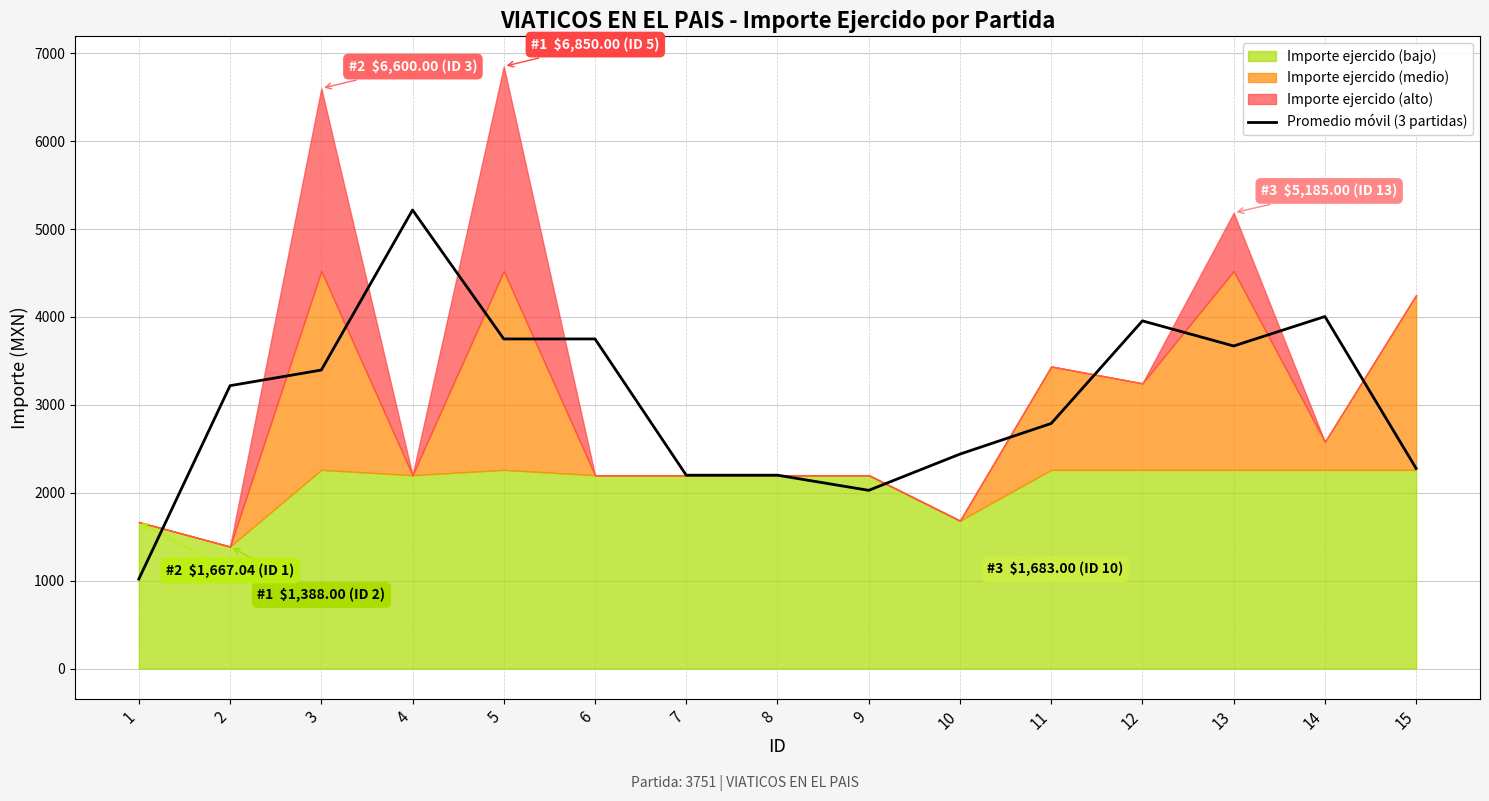

How many data points are above 3218?

8